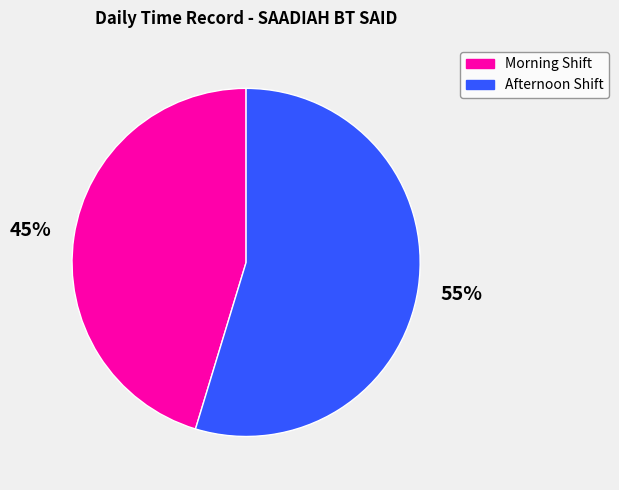

How many segments does this pie chart have?

2